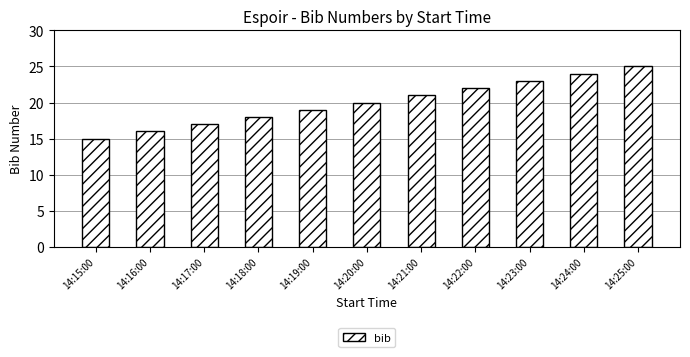

Rank the categories by value from highest to lowest.

14:25:00, 14:24:00, 14:23:00, 14:22:00, 14:21:00, 14:20:00, 14:19:00, 14:18:00, 14:17:00, 14:16:00, 14:15:00